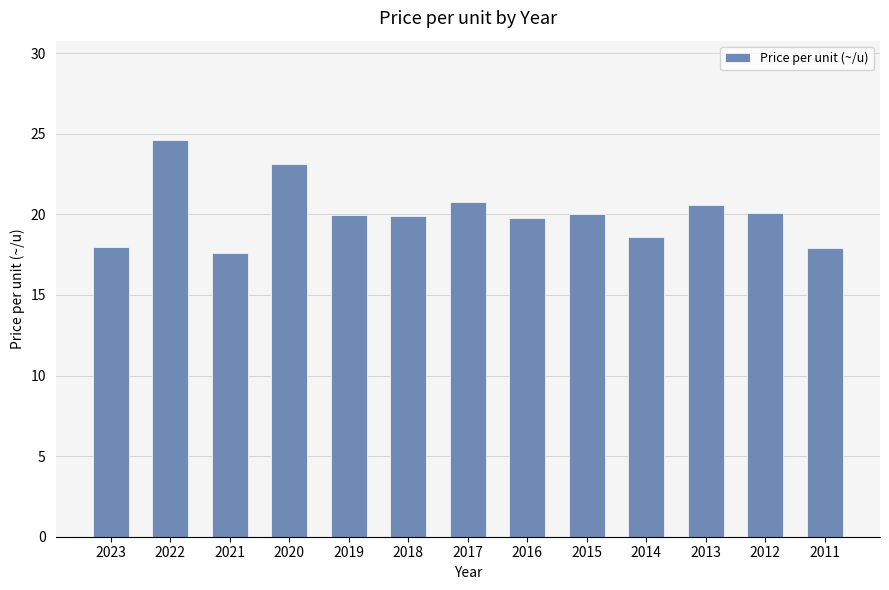

What is the value of the 8th bar from the left?

19.8